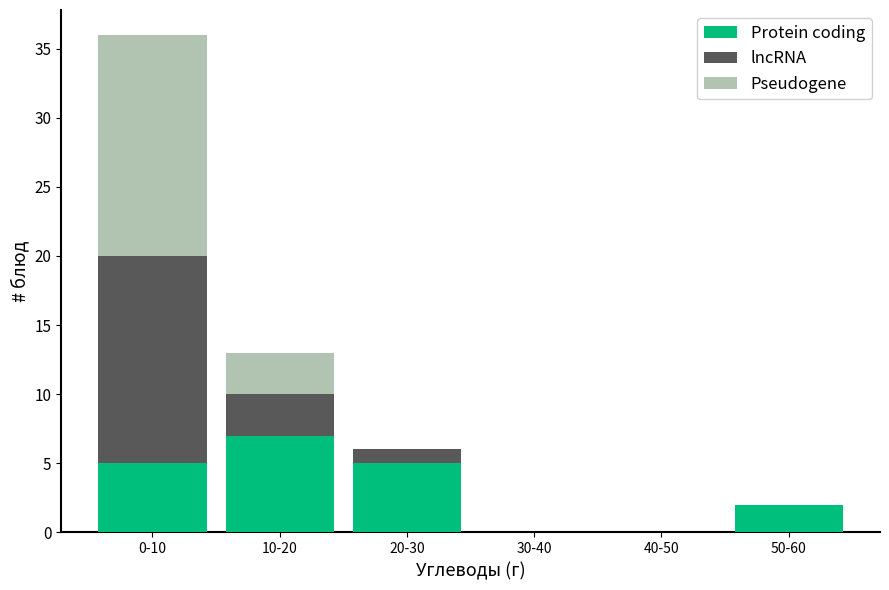

Reading left to right, what are the values for Protein coding?

0-10=5	10-20=7	20-30=5	30-40=0	40-50=0	50-60=2